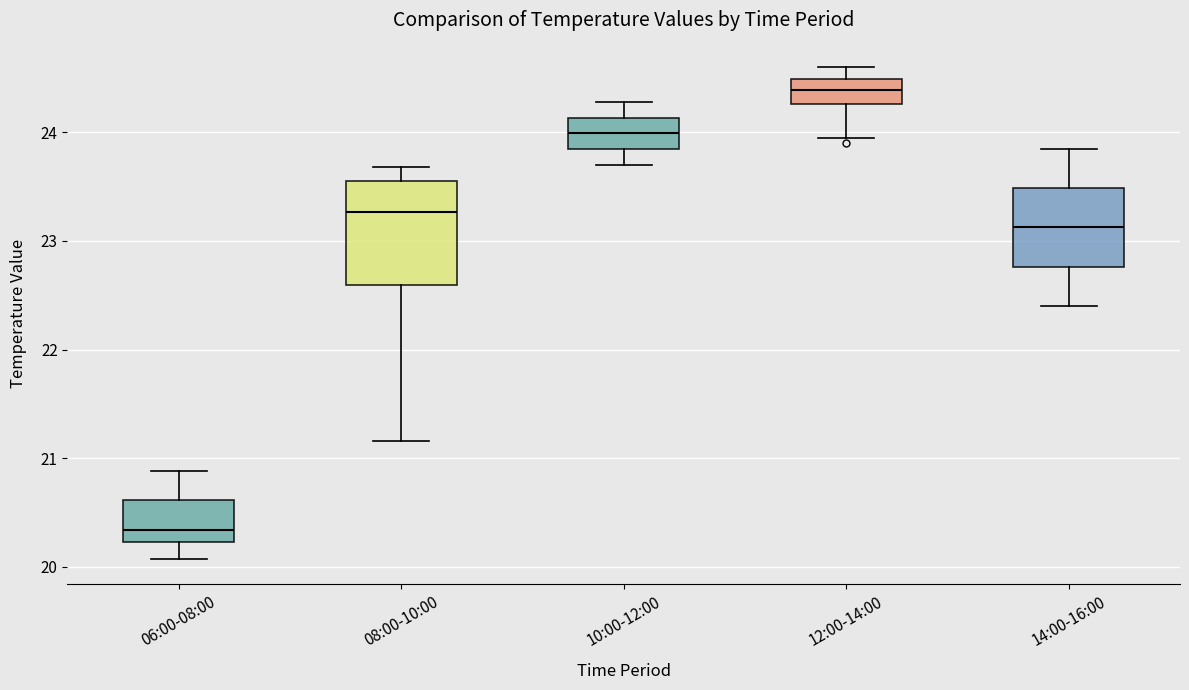

Which box's median line is the highest?

12:00-14:00